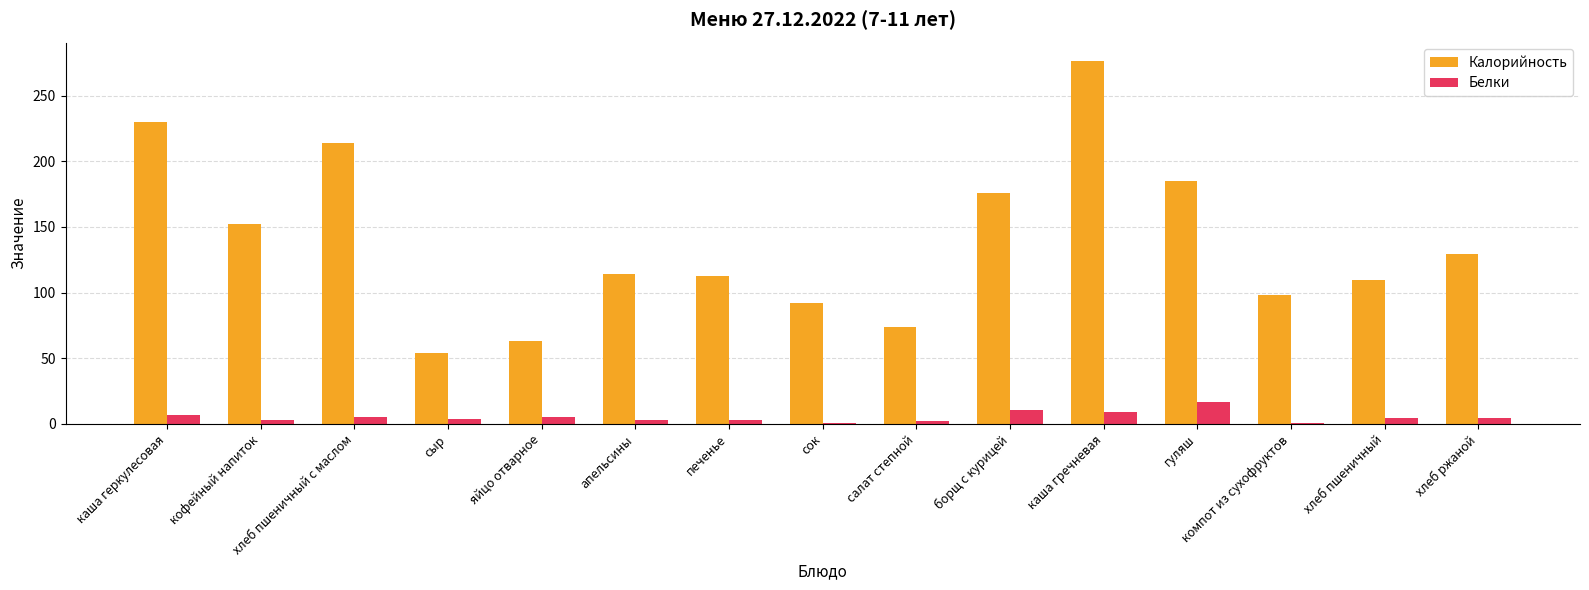

Which category has the highest value in the Калорийность series?

каша гречневая